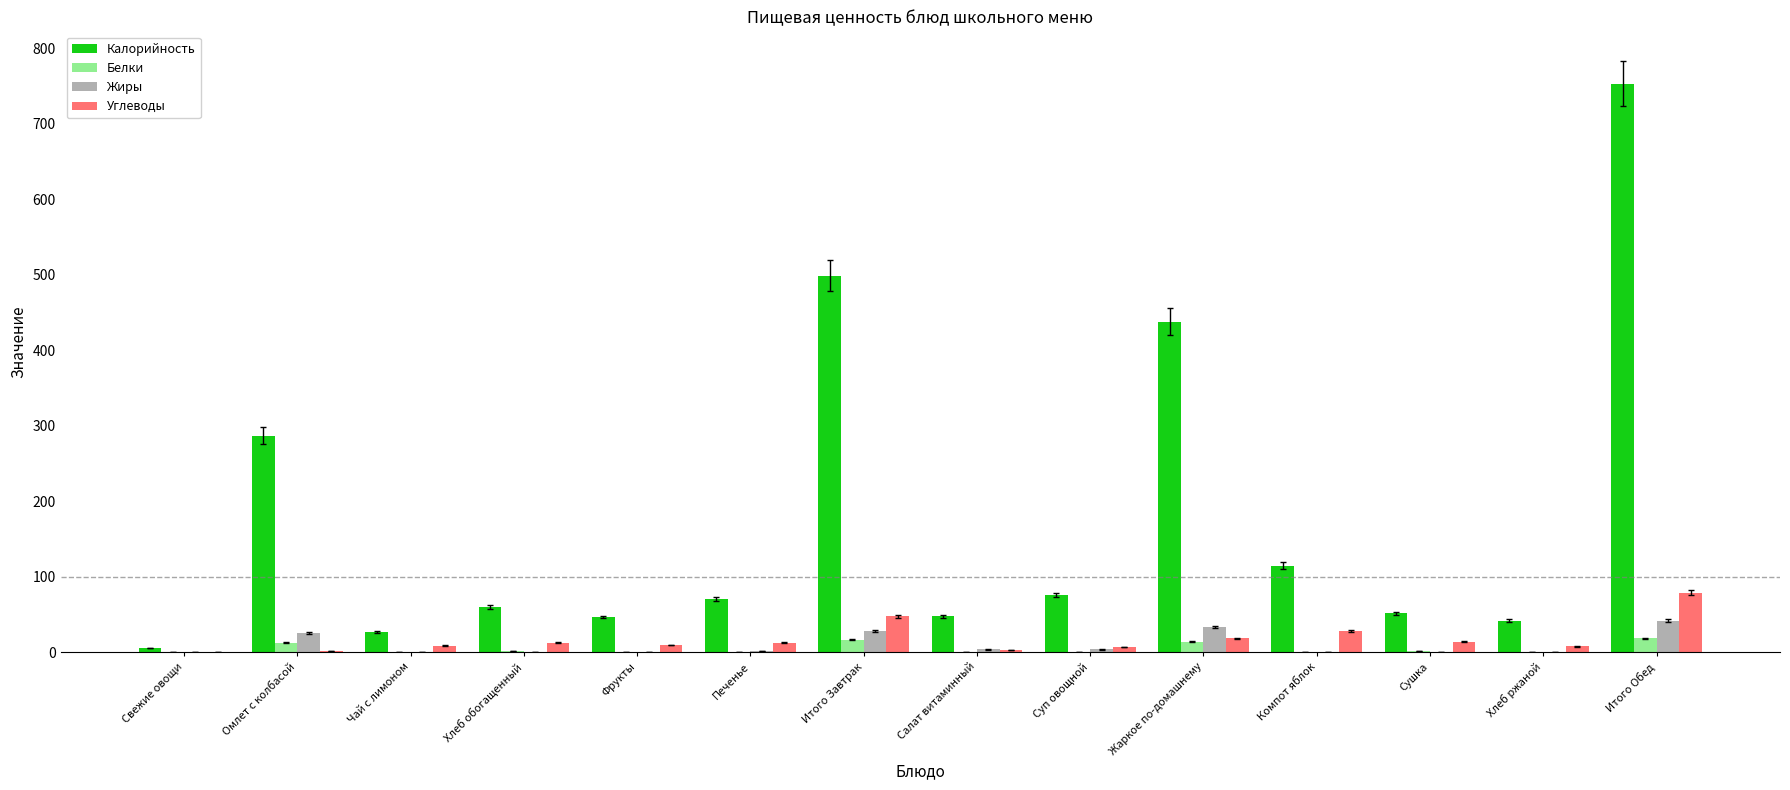

The Калорийность series shows 42.0 at Хлеб ржаной. True or false?

True